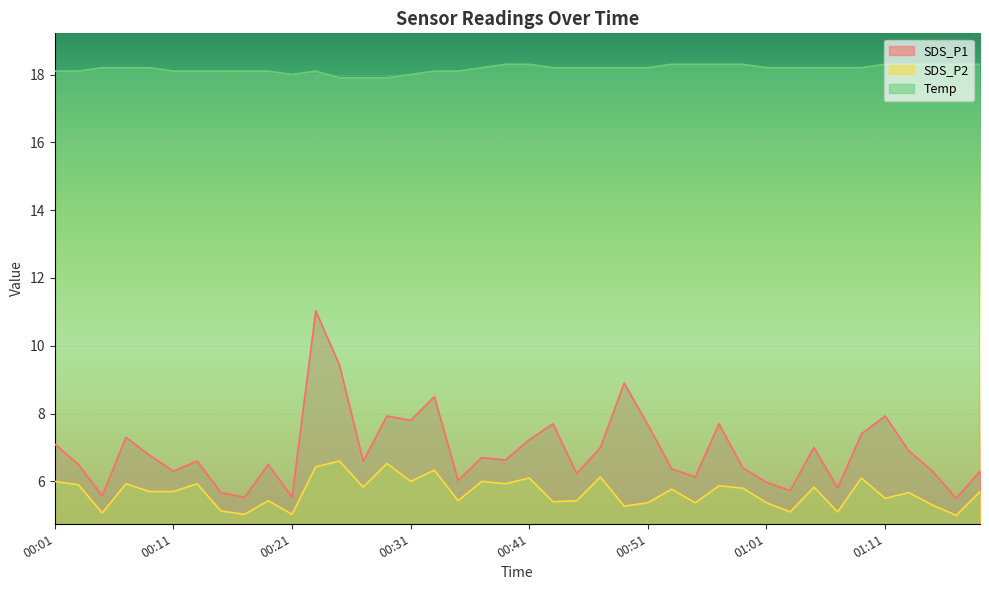

Is the value of SDS_P1 at 00:19 greater than the value of SDS_P2 at 00:37?

Yes